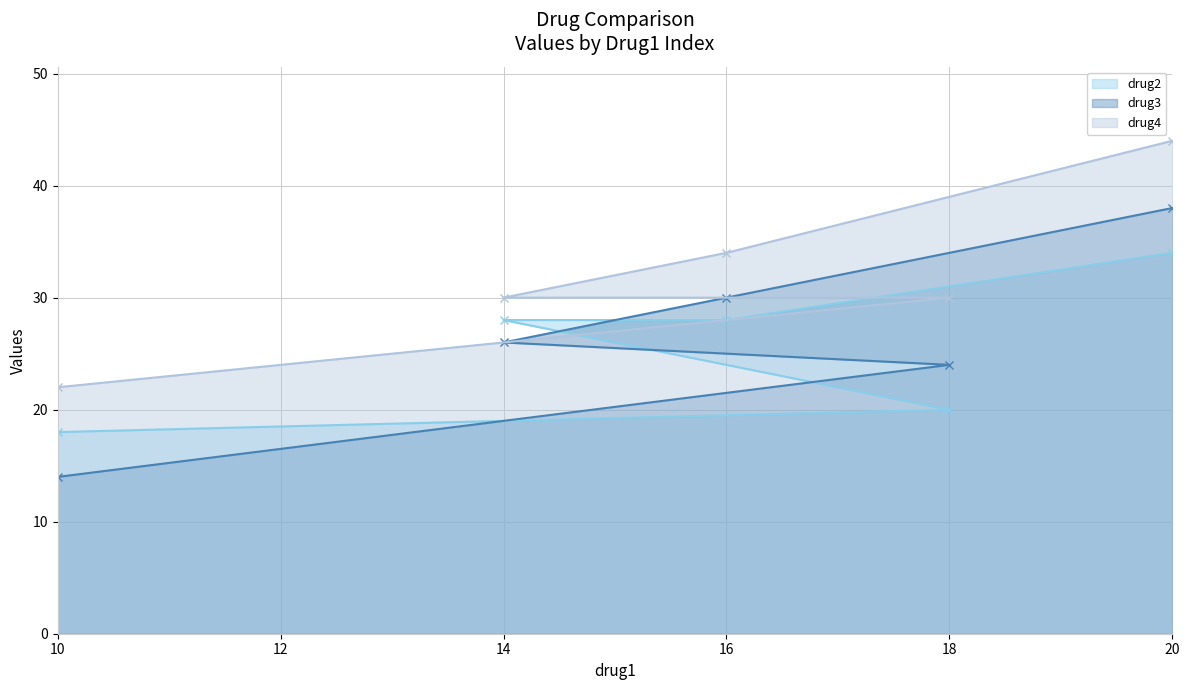

True or false: drug4 and drug3 intersect in this chart.

False